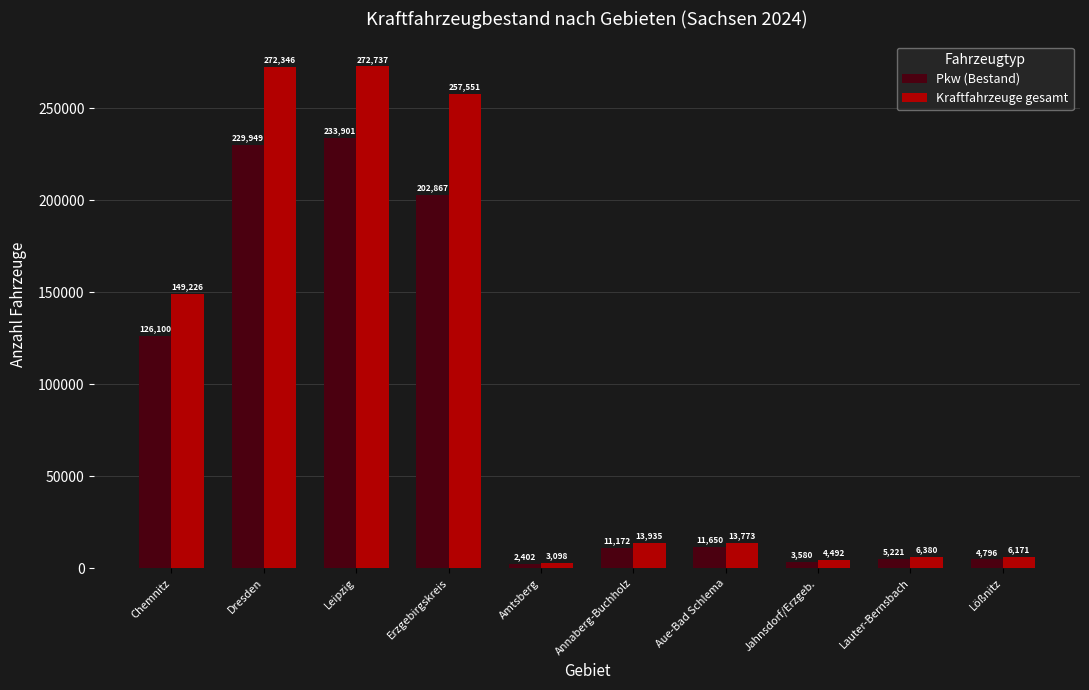

Which series has the largest total across all categories?

Kraftfahrzeuge gesamt